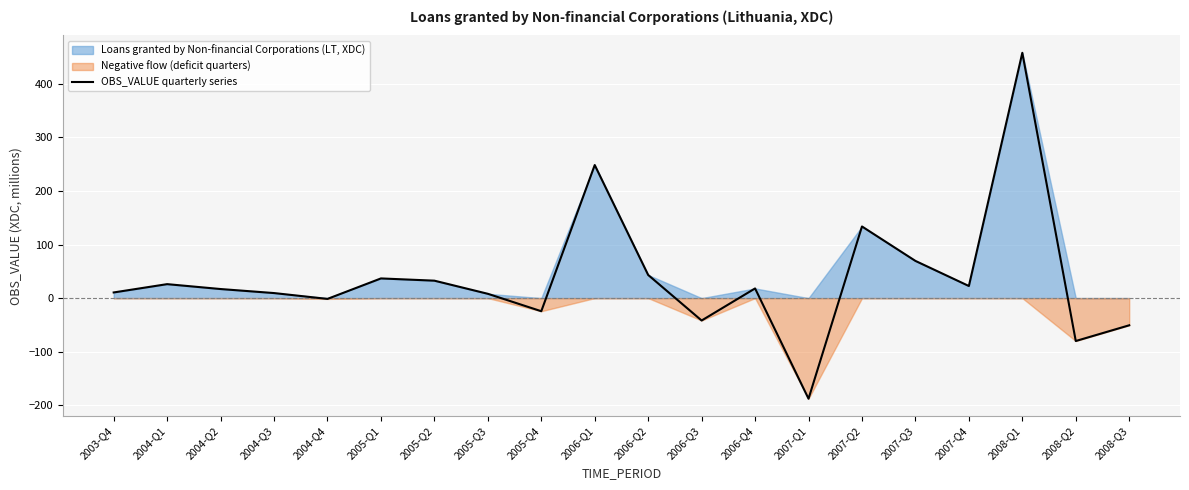

Which label corresponds to the smallest value in the chart?

2007-Q1